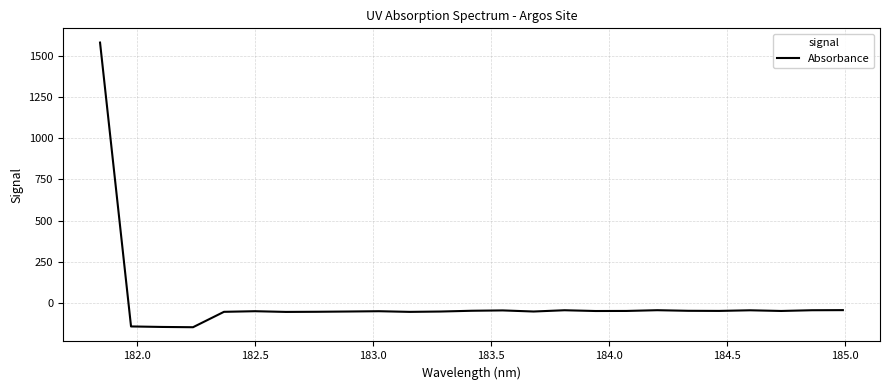

What is the difference between the maximum and minimum values?

1725.1